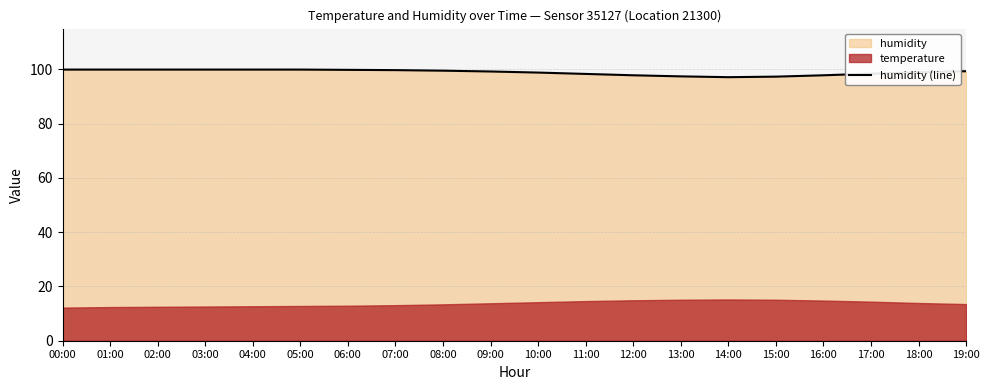

Does the chart display data point markers on the line(s)?

No